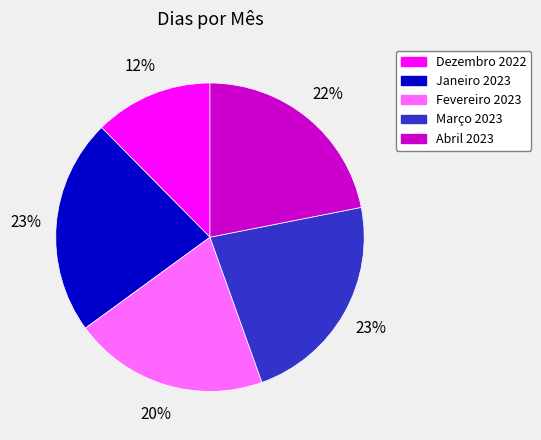

How many segments does this pie chart have?

5